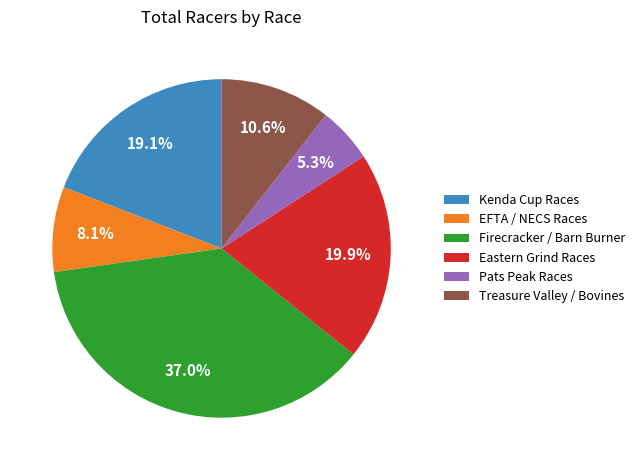

What is the largest slice in the pie chart?

Firecracker / Barn Burner